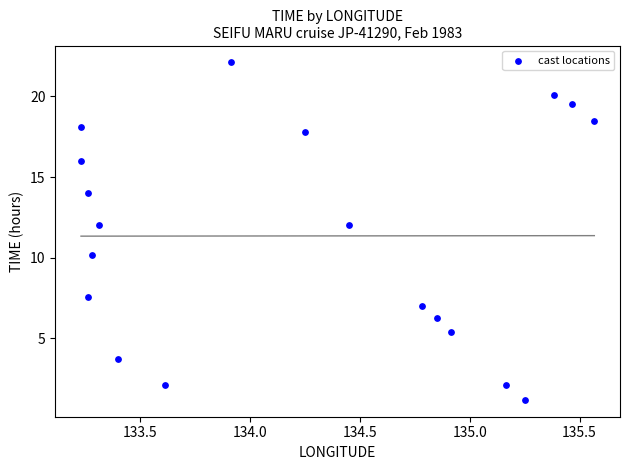

What is the range of X values (max minus min)?

2.3